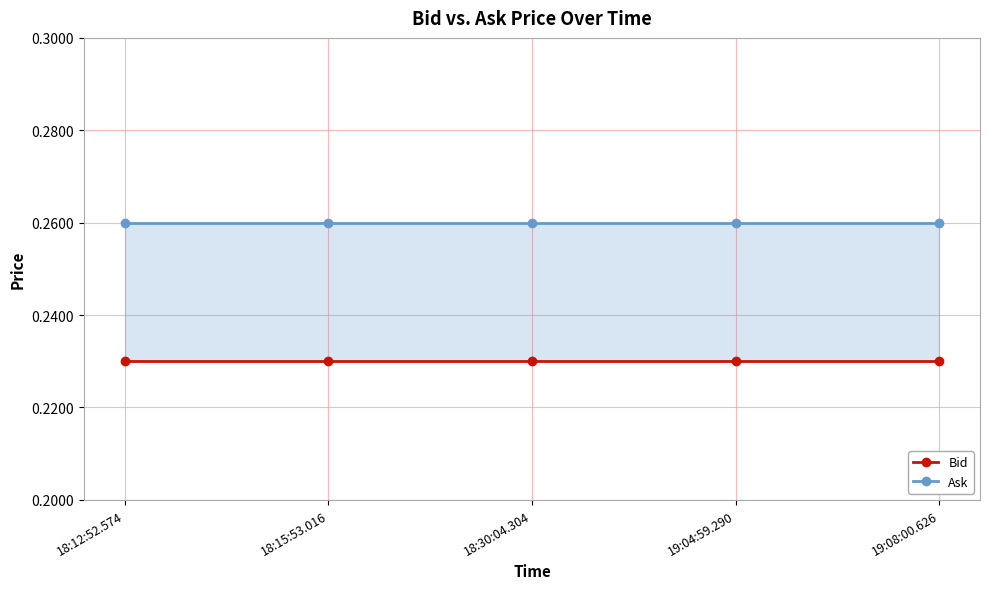

What is the sum of the Bid values at 19:04:59.290 and 18:12:52.574?

0.5